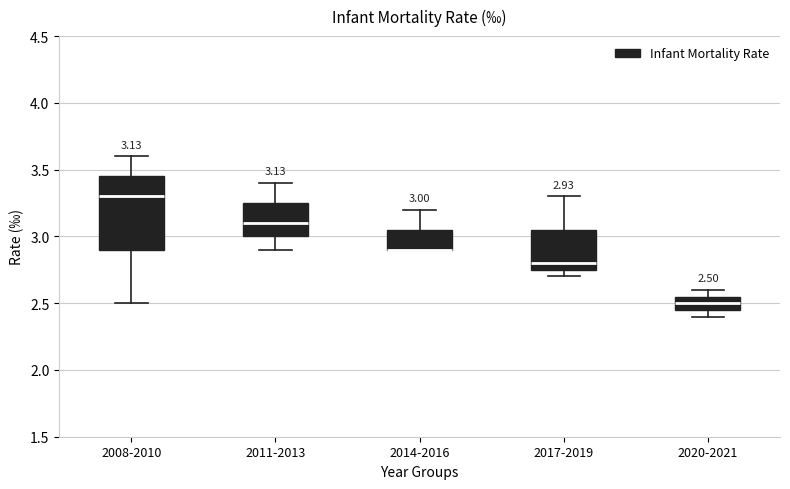

Which box is the tallest, from its lower edge to its upper edge?

2008-2010